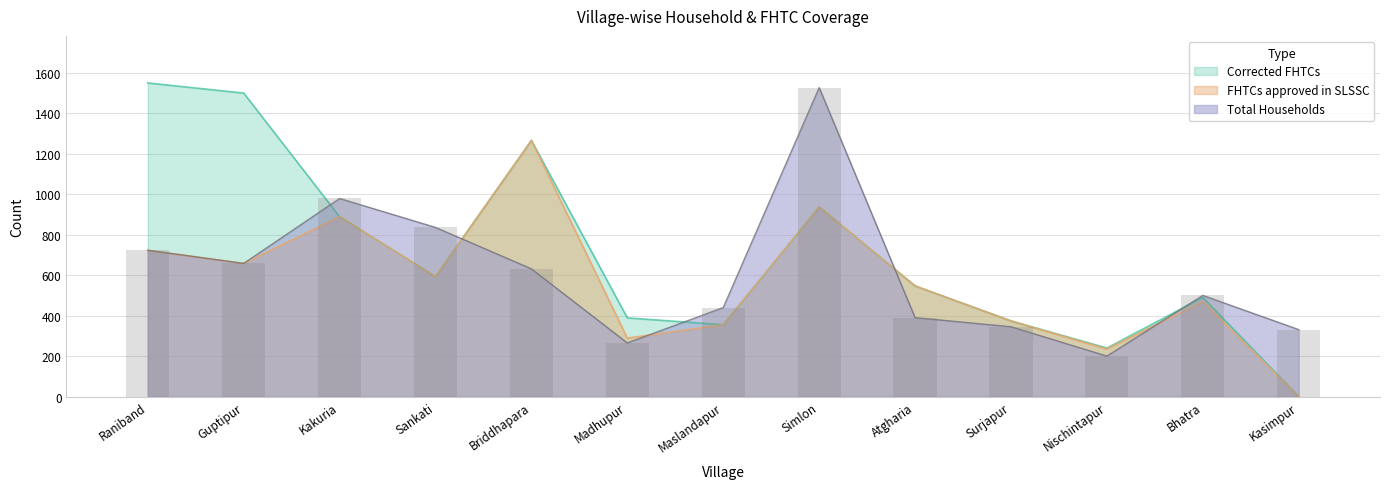

At which category does the chart reach its peak across all series?

Raniband